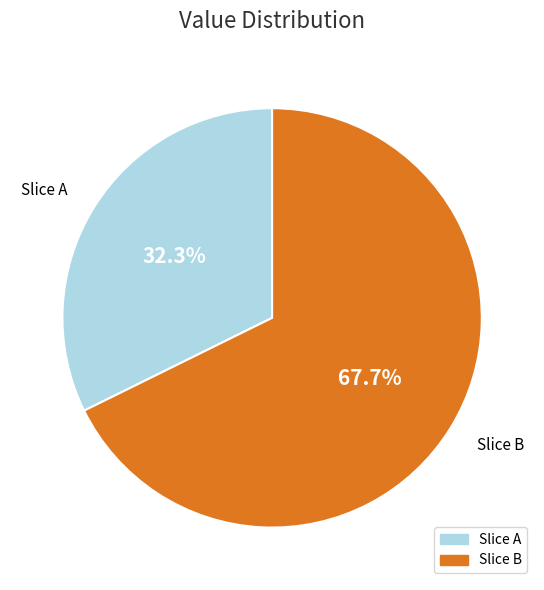

Which slice is the largest?

Slice B